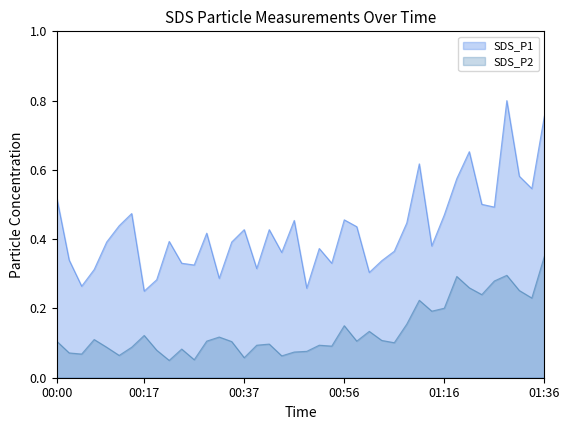

True or false: SDS_P1 and SDS_P2 cross at least once.

False